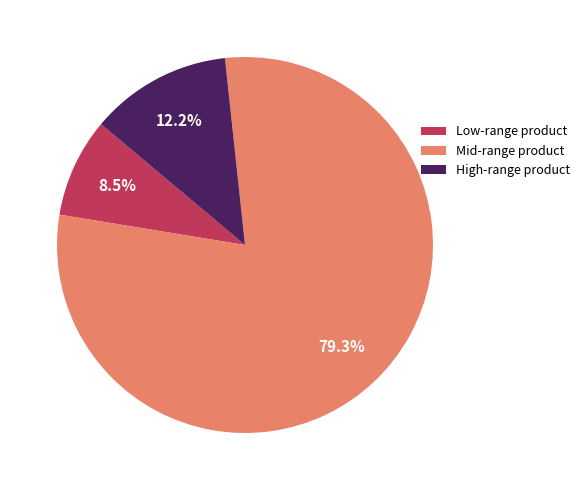

Count the number of slices in the pie.

3